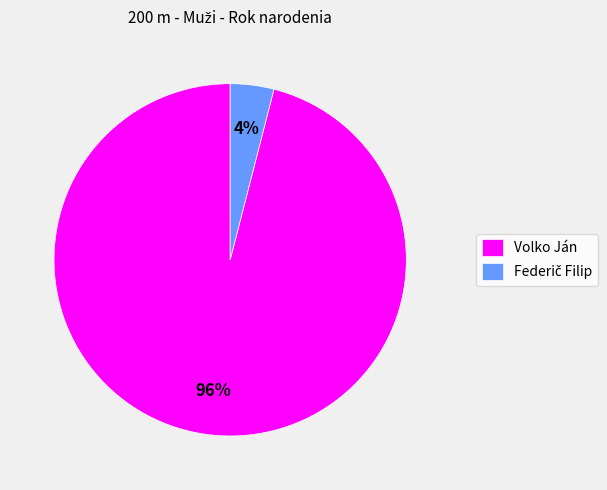

Which category has the biggest portion of the pie?

Volko Ján